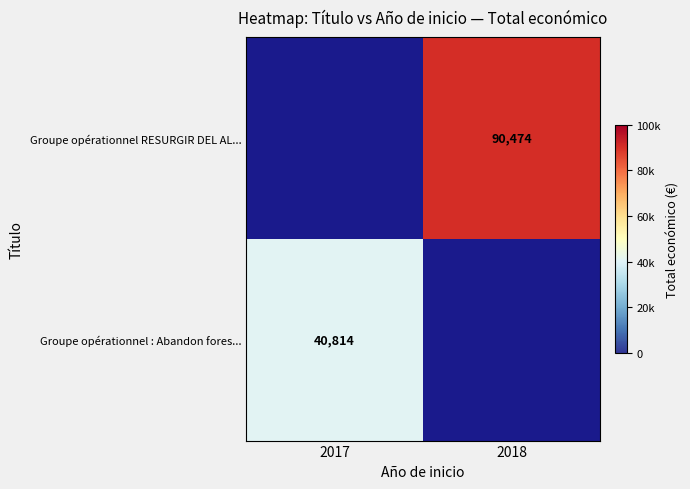

What is the smallest value displayed?

40814.0